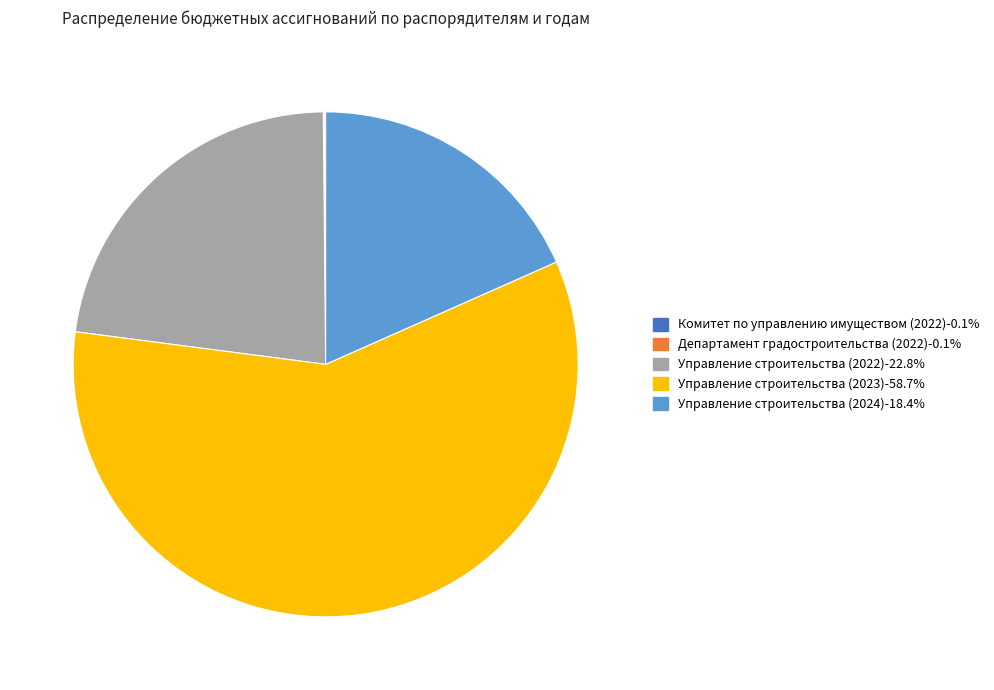

Does Управление строительства (2023)-58.7% represent more than half of the total?

Yes